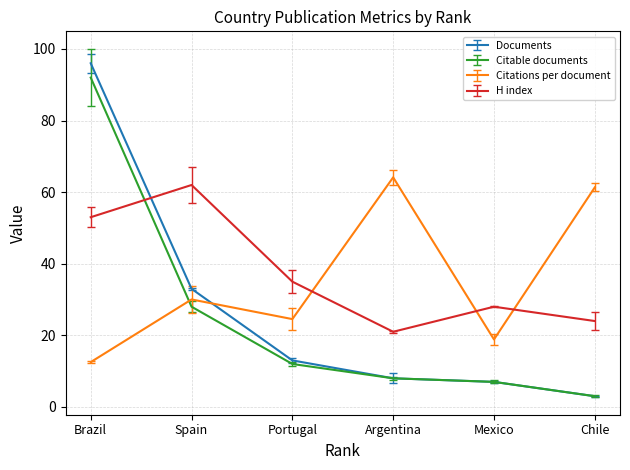

The value of Citations per document at Brazil is 5.0. True or false?

False